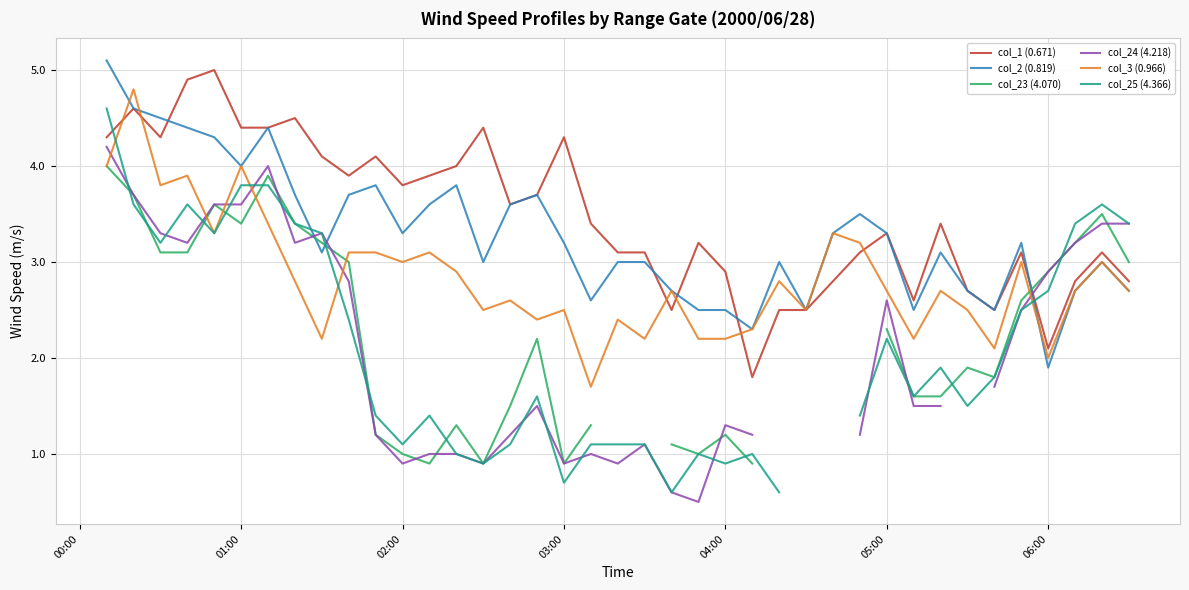

True or false: col_2 (0.819) has more than 2 points higher than both neighbors.

True